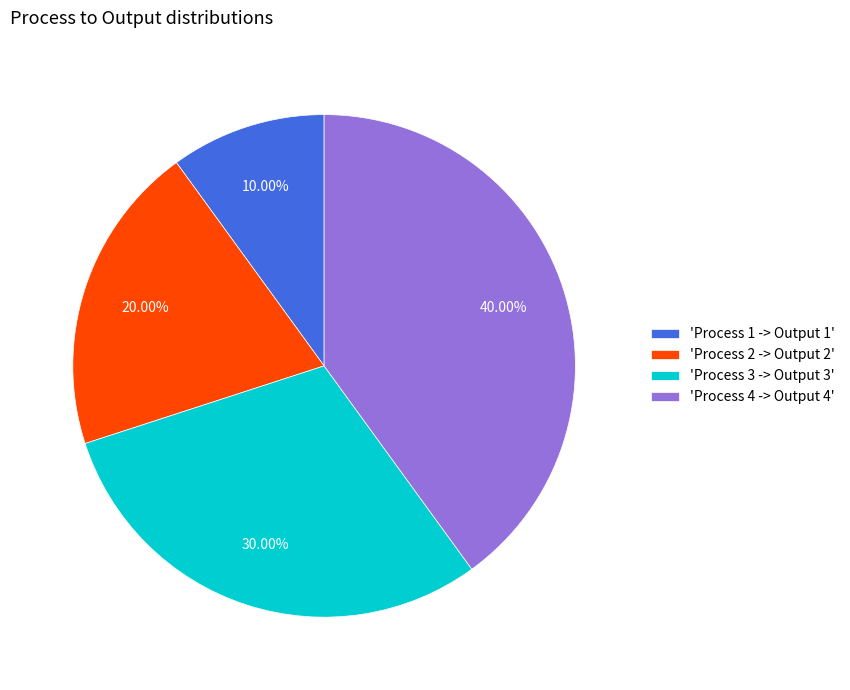

Is there any slice that represents more than half of the pie?

No